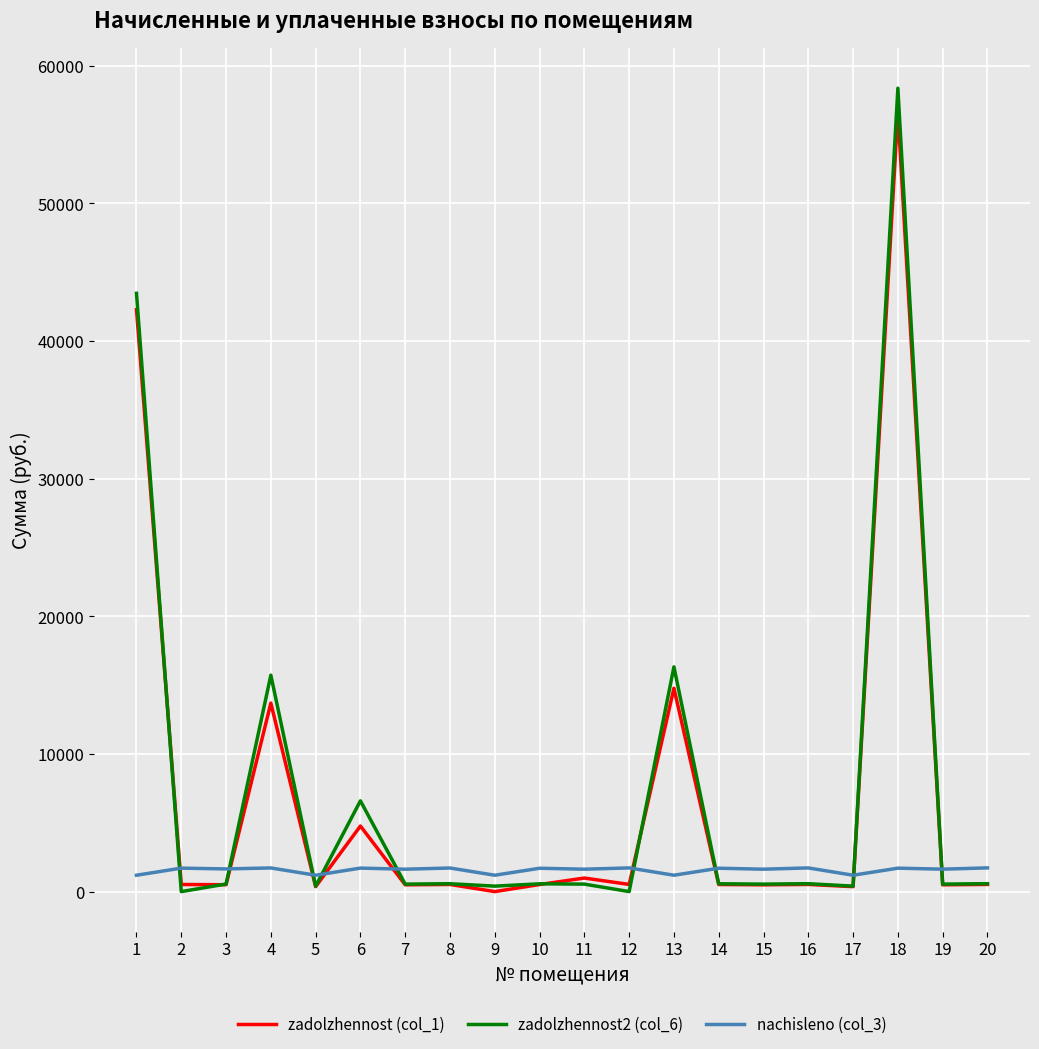

Is the value of zadolzhennost2 (col_6) at 1 greater than the value of nachisleno (col_3) at 16?

Yes